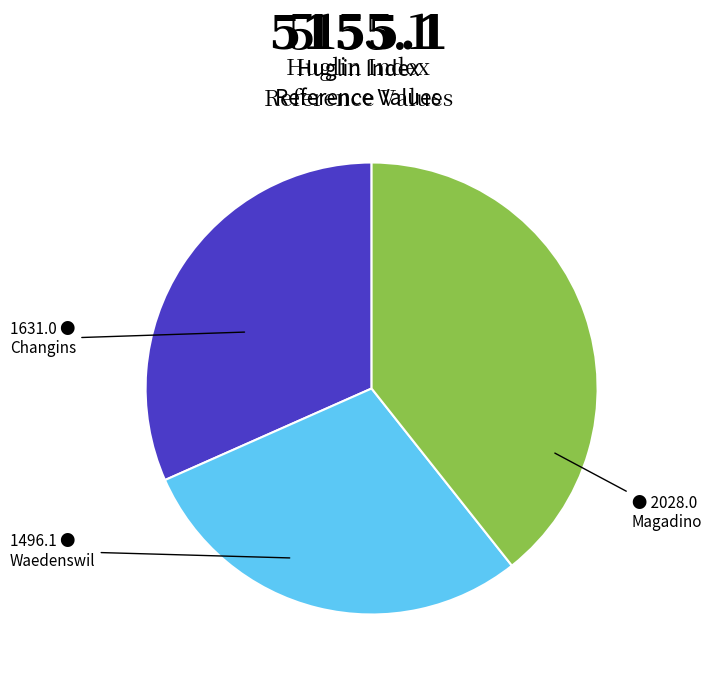

Is there a majority slice in this chart?

No